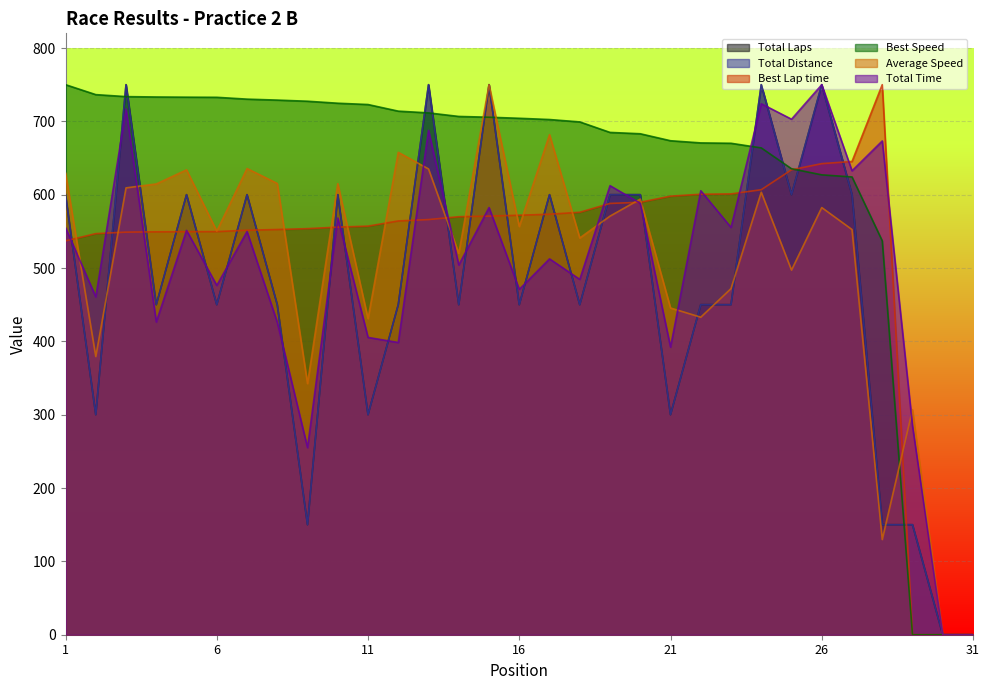

The Average Speed series shows 779.1 at 16. True or false?

False